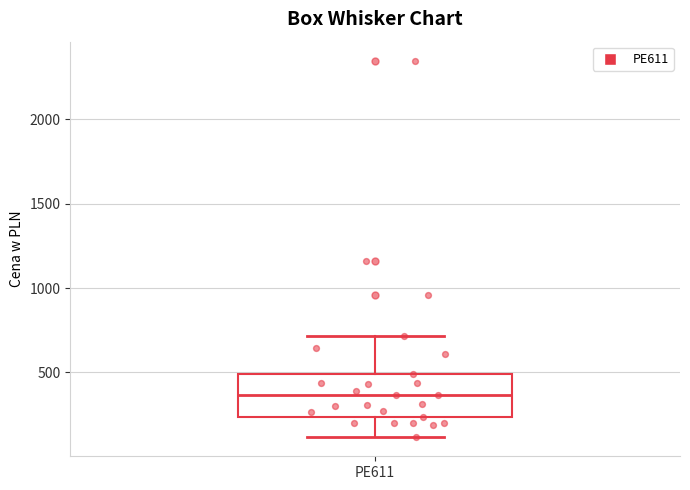

Where does the median line of the box for PE611 sit on the y-axis? The values are not printed on the chart, so give them approximately, as read against the axis.

350